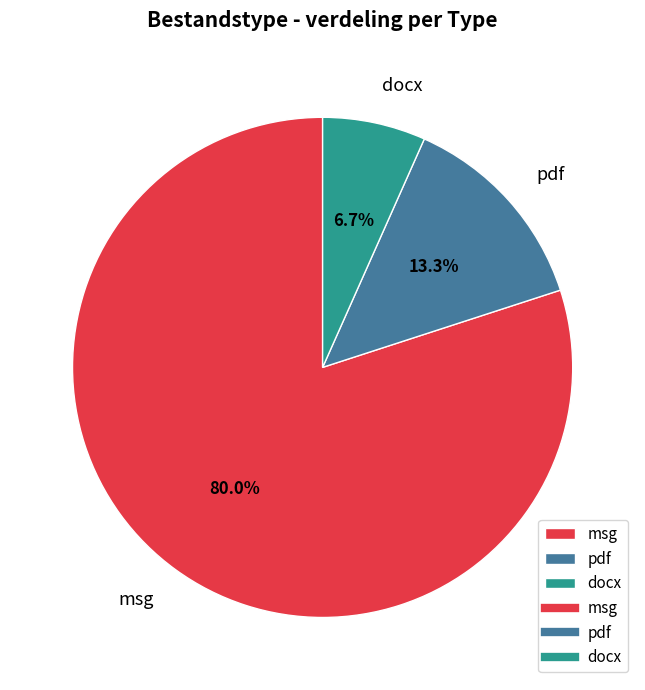

How many segments does this pie chart have?

3